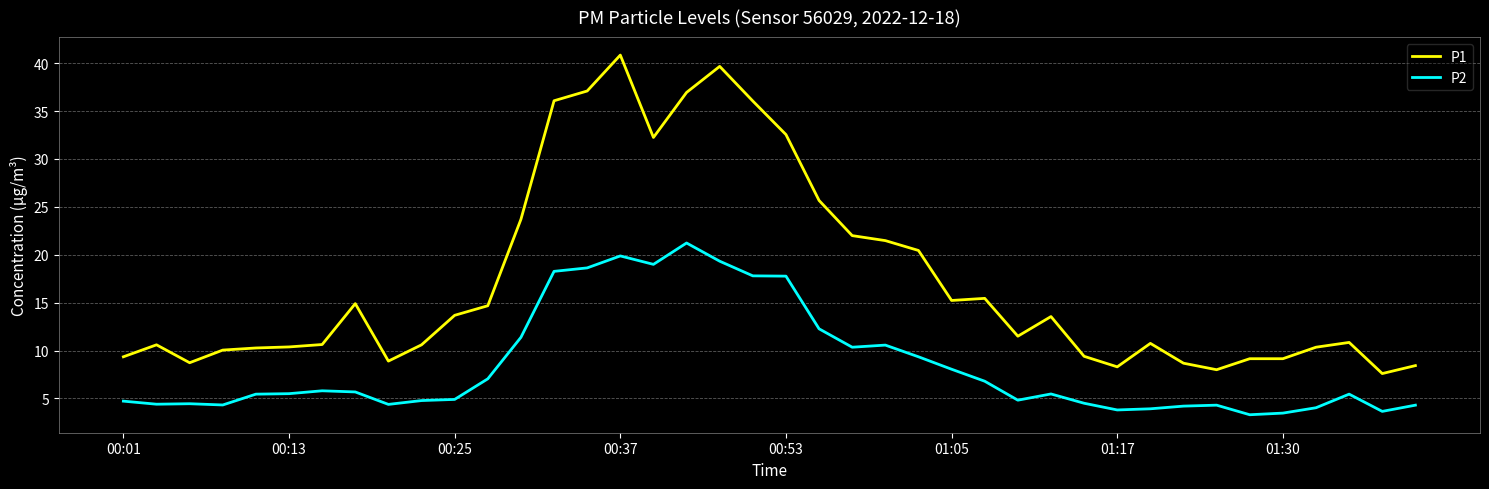

Which series has the largest total across all categories?

P1